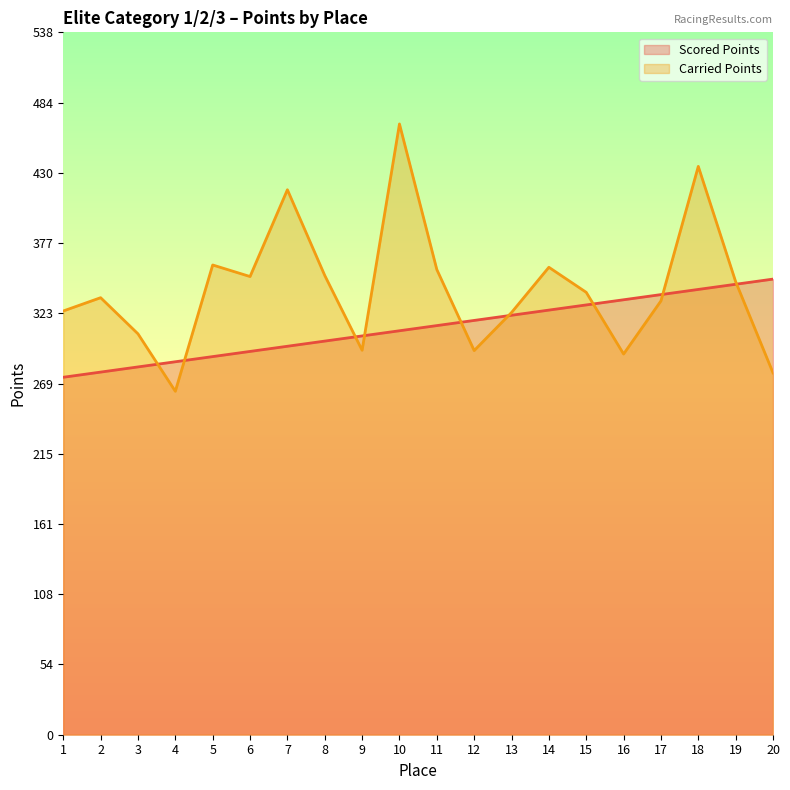

Is the value of Scored Points at 10 greater than the value of Carried Points at 14?

No